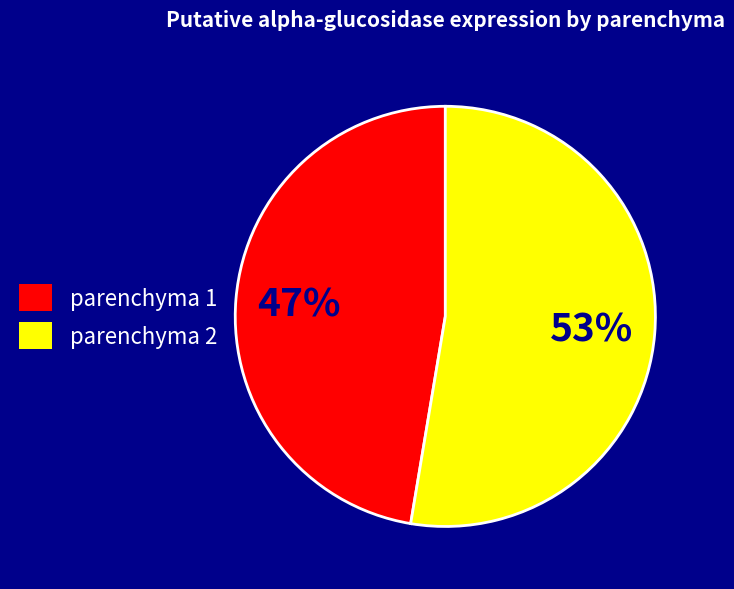

Count the number of slices in the pie.

2